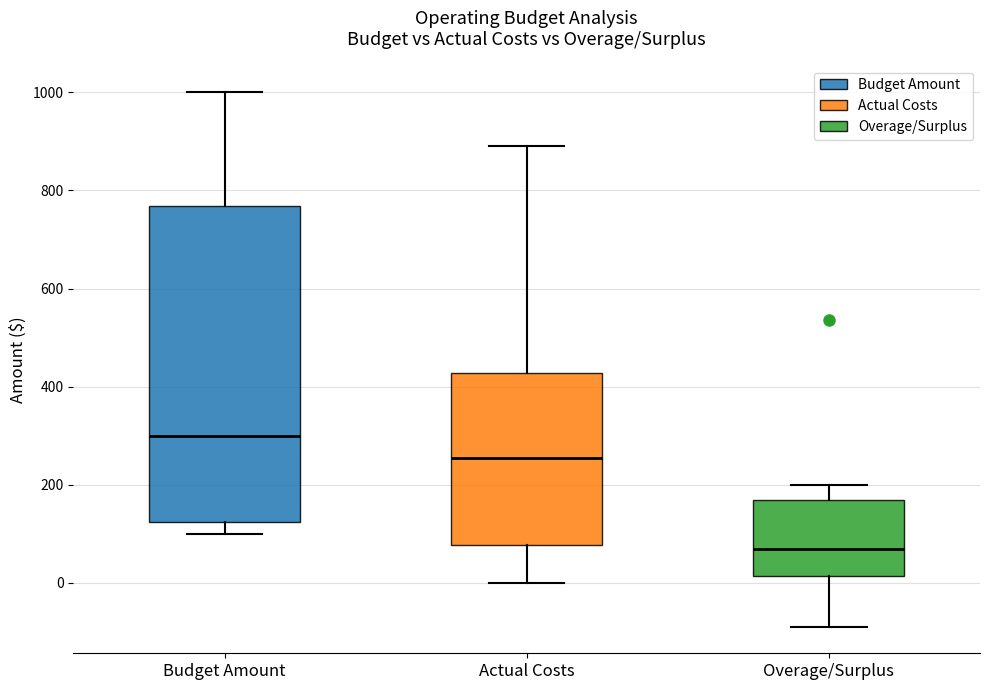

Comparing the boxes themselves (not the whiskers), which one is the tallest?

Budget Amount